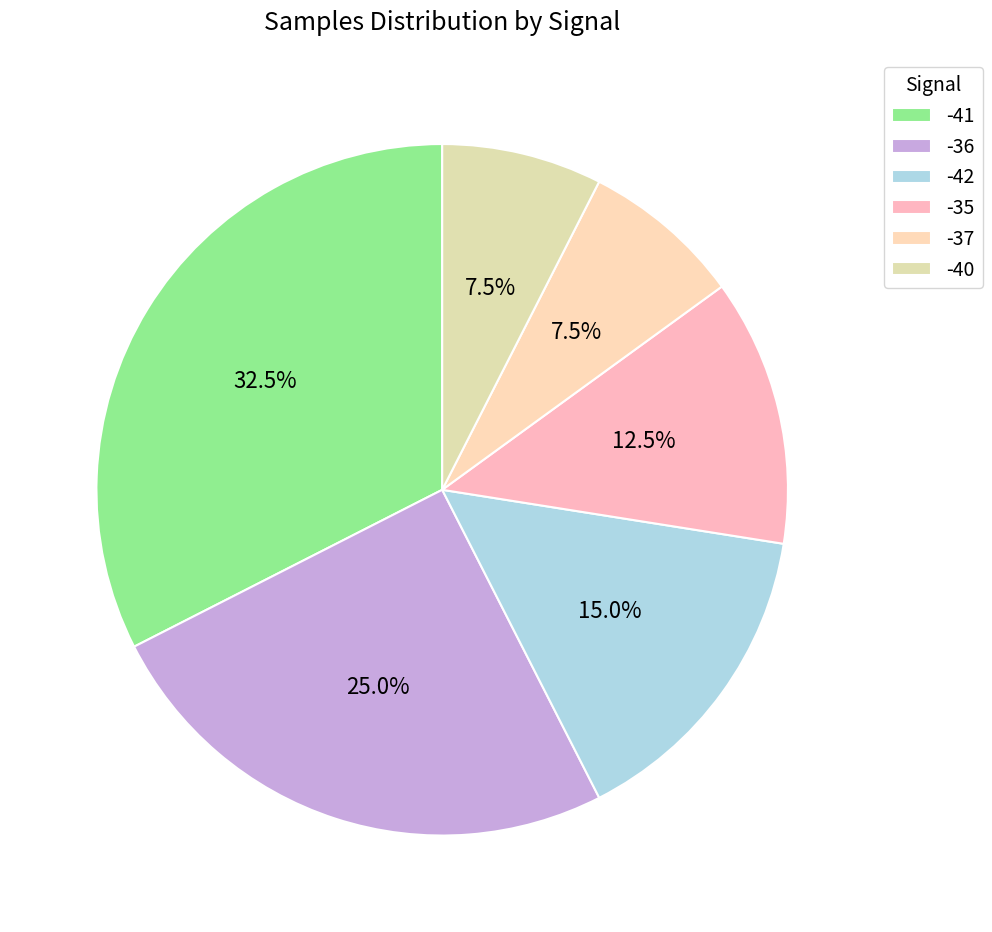

To the nearest percent, what portion does -36 represent?

25%